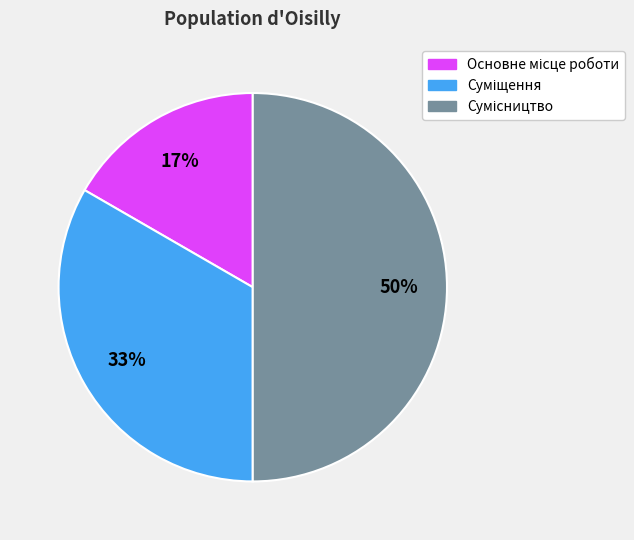

To the nearest percent, what is the difference between the largest and smallest slice percentages?

33%